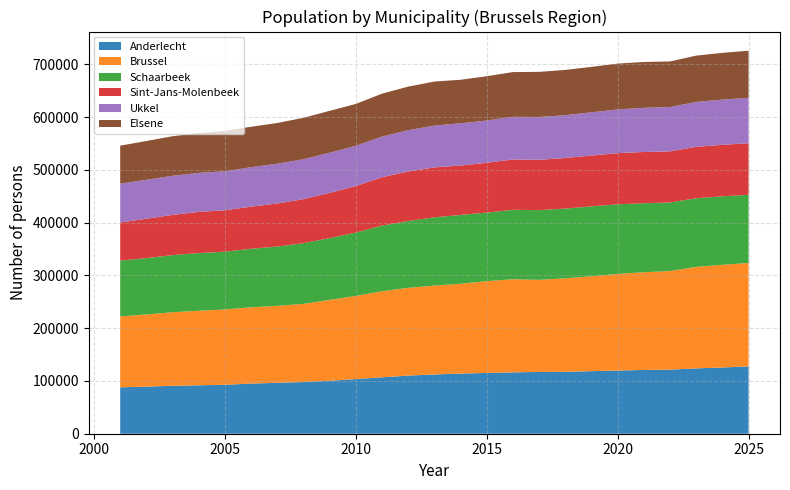

Reading left to right, what are all the values shown in this chart?

Anderlecht: 87975	89282	90866	91830	92823	95005	96544	97941	100335	103590	106880	110187	112357	114047	115224	116308	117147	117295	118603	119720	120920	121422	123893	125506	127606
Brussel: 134340	136671	139397	141224	142735	144651	145808	148189	153274	157577	163121	166381	168450	170283	173954	176544	174510	177332	179801	183150	185151	186912	192306	194666	196006
Schaarbeek: 105806	106919	108271	109359	109466	110944	112445	115039	117158	120084	124501	126591	129358	130396	129957	131598	132112	132156	132482	131969	130744	129999	130130	129833	129201
Sint-Jans-Molenbeek: 72351	74638	76142	78053	78480	79837	81597	83515	85704	88147	91696	93851	94610	93646	94339	95391	95423	95853	96388	96964	97214	96882	97510	97583	97788
Ukkel: 73493	73787	74247	73983	73829	74800	75409	75553	76154	76371	77048	78371	79337	79979	80170	80824	81192	81176	81966	82850	83723	84032	85016	85763	86147
Elsene: 72024	73477	74982	75239	76856	76566	77168	78548	79381	79315	81303	82525	83443	82546	83960	84812	85493	85725	86129	86897	86847	86381	87821	88557	89238